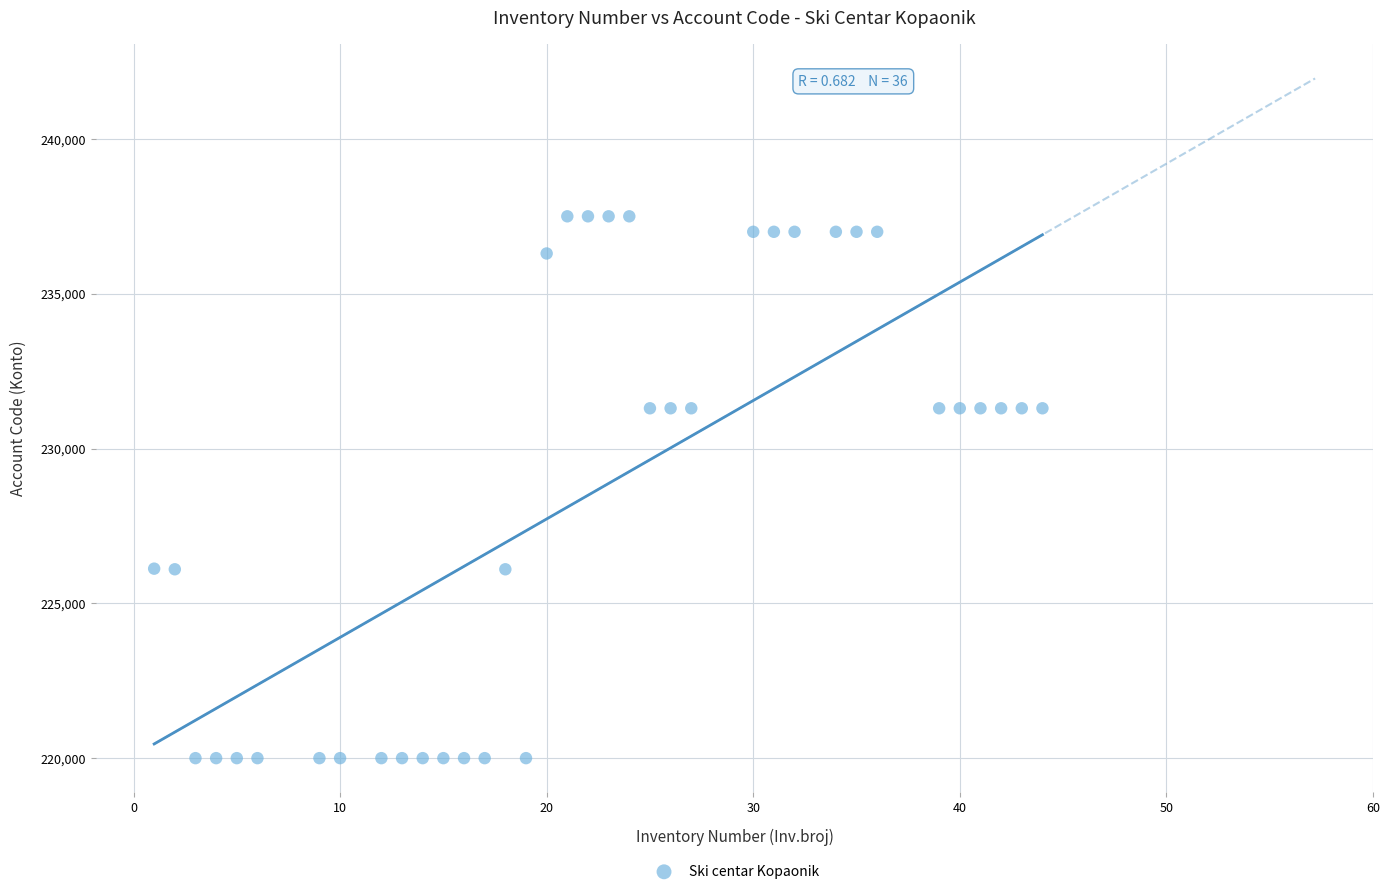

What is the range of Y values (max minus min)?

17500